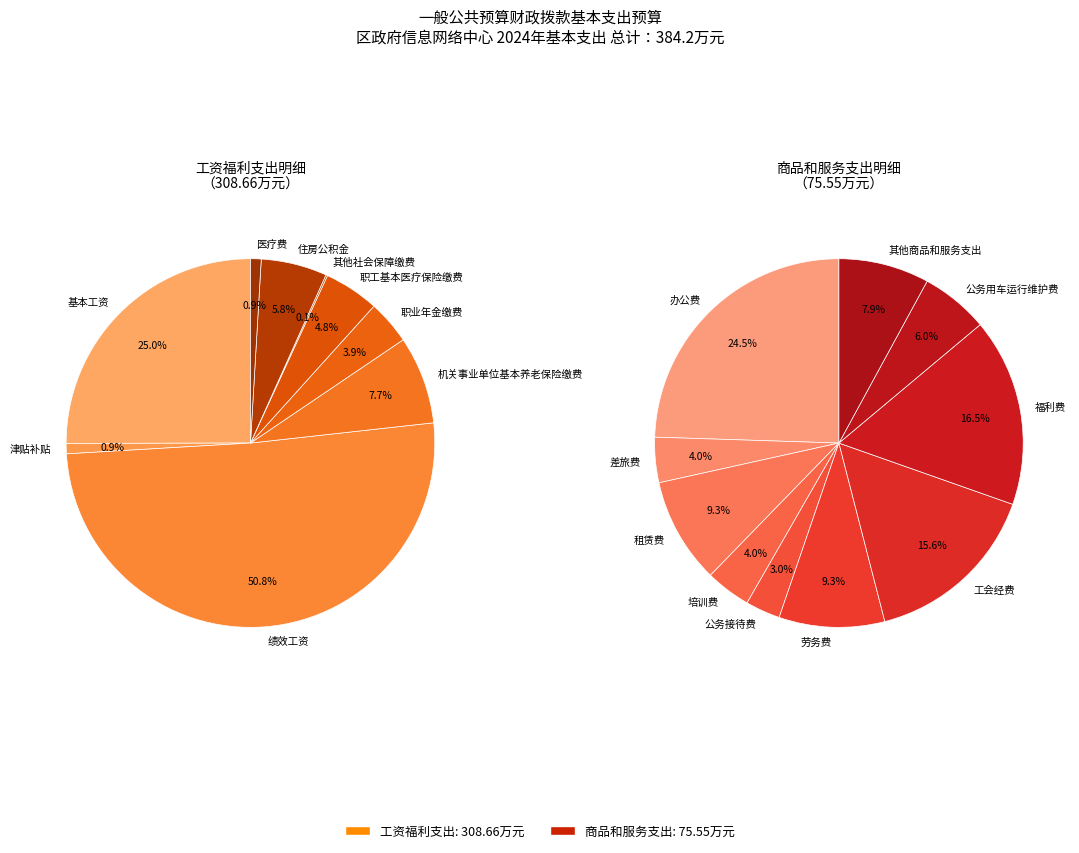

Count the number of slices in the pie.

19